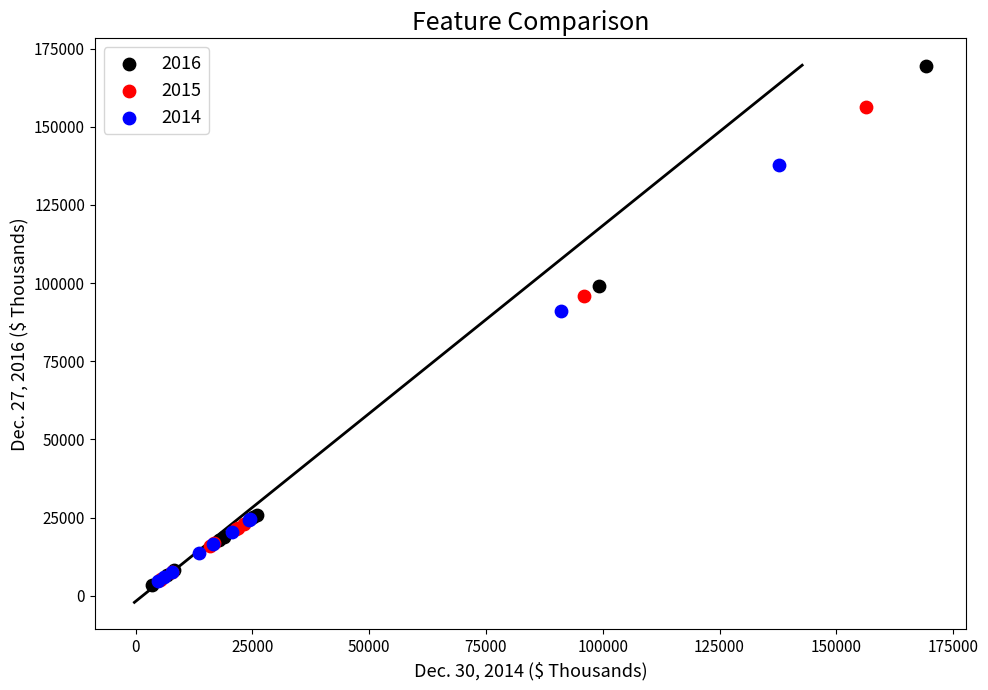

Which series has the largest Y range (max minus min)?

2016